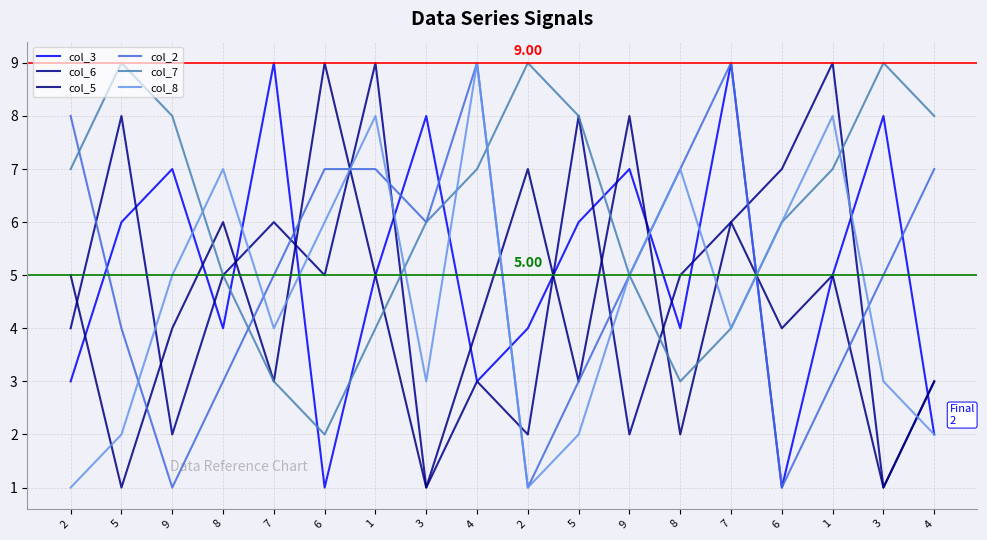

Is the value of col_3 at 2 greater than the value of col_6 at 1?

No